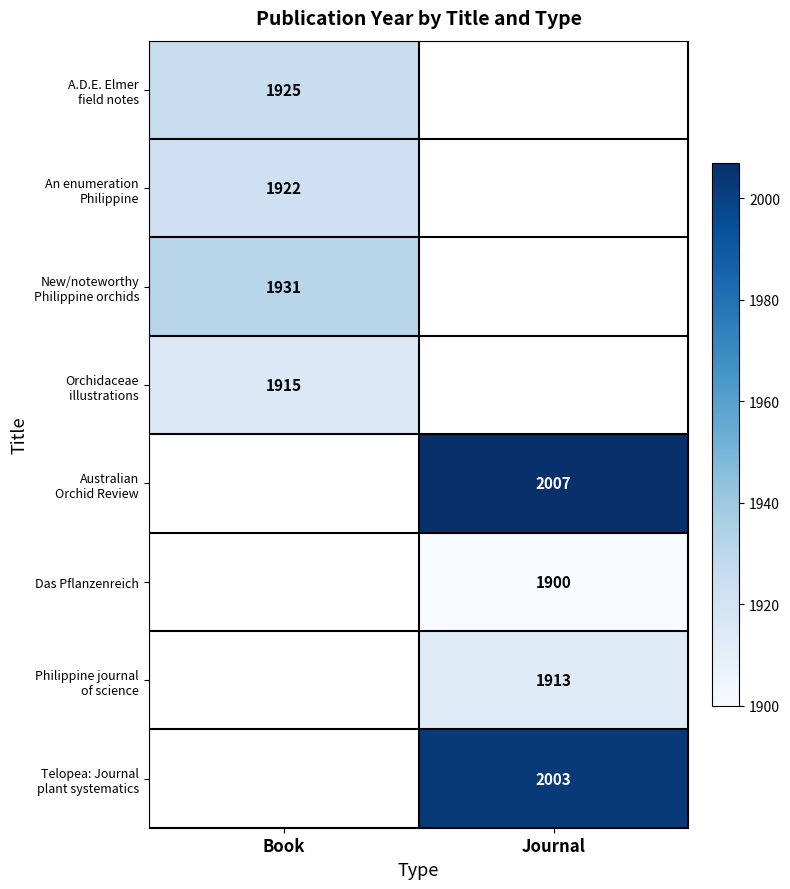

Is it true that Das Pflanzenreich equals 1900 at Journal?

True